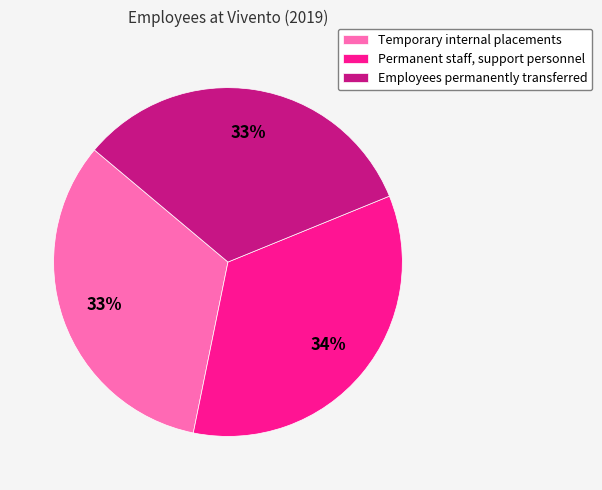

How many slices are in this pie chart?

3